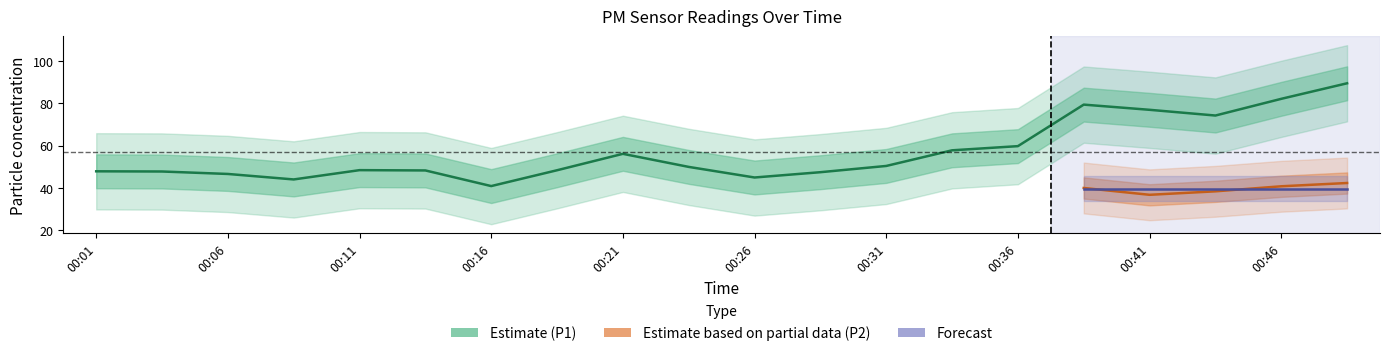

Count the number of categories in the chart.

20